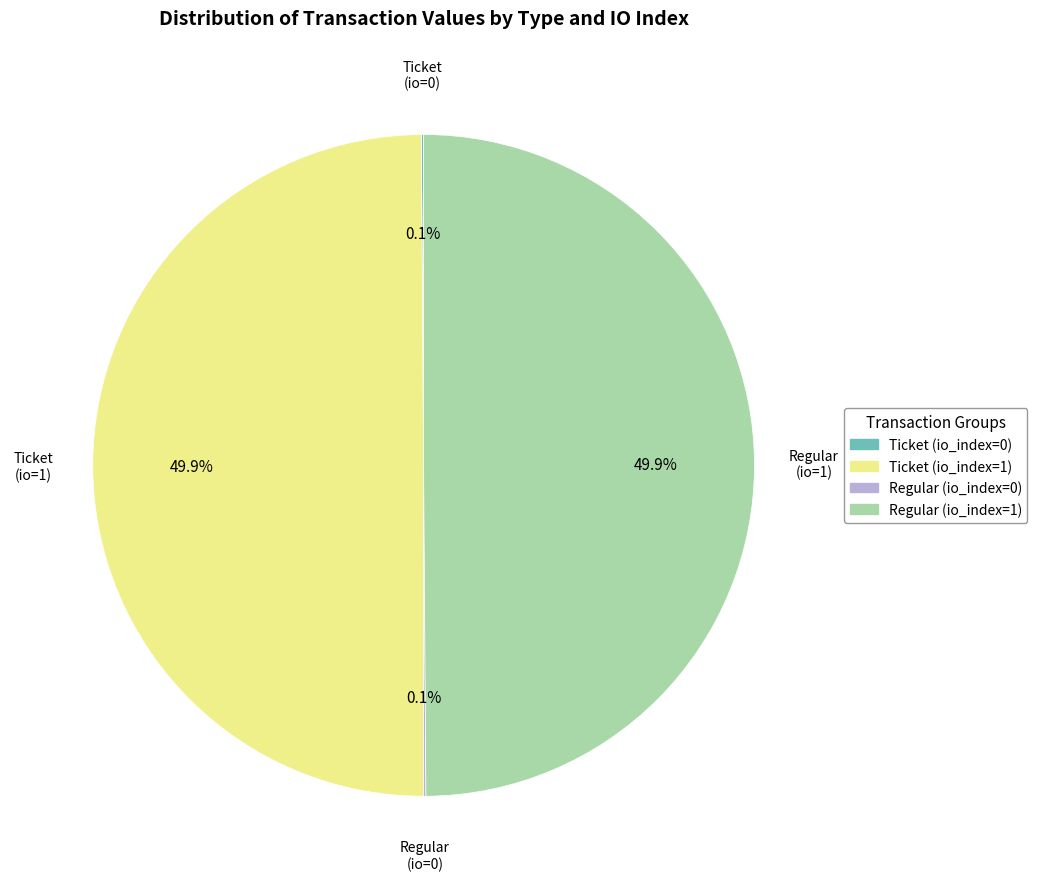

What portion of the pie excludes Ticket (io_index=1)?

50.1%